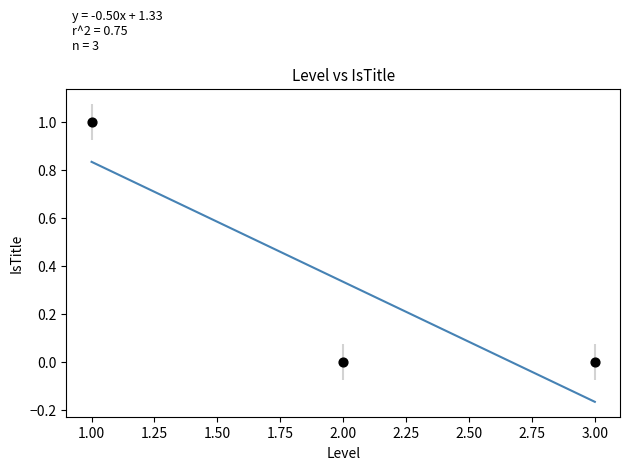

List the coordinates of all points as (X, Y) pairs, reading left to right.

(1, 1)  (2, 0)  (3, 0)